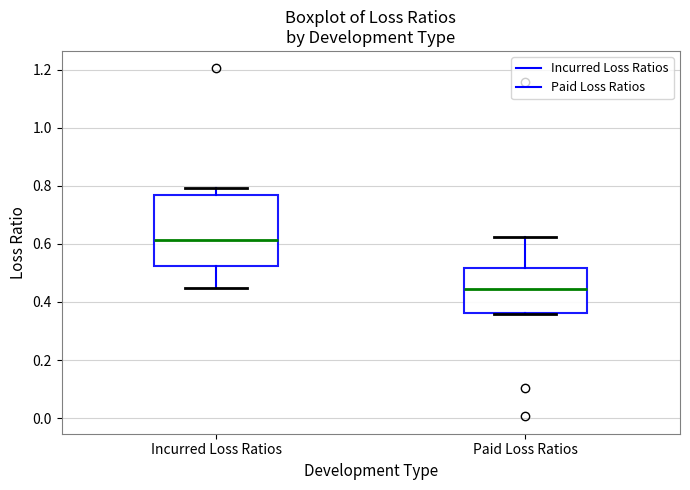

Where is the lower edge of the box for Incurred Loss Ratios on the y-axis? The values are not printed on the chart, so give them approximately, as read against the axis.

0.52